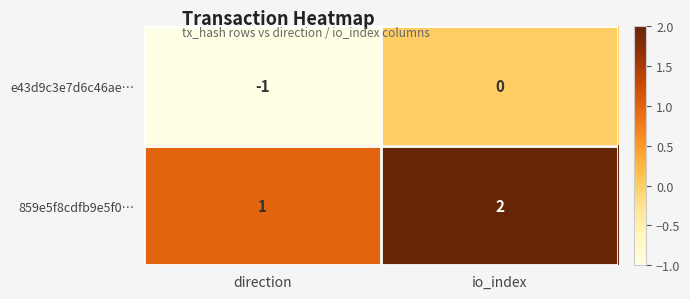

Is it true that e43d9c3e7d6c46ae… equals 0 at io_index?

True